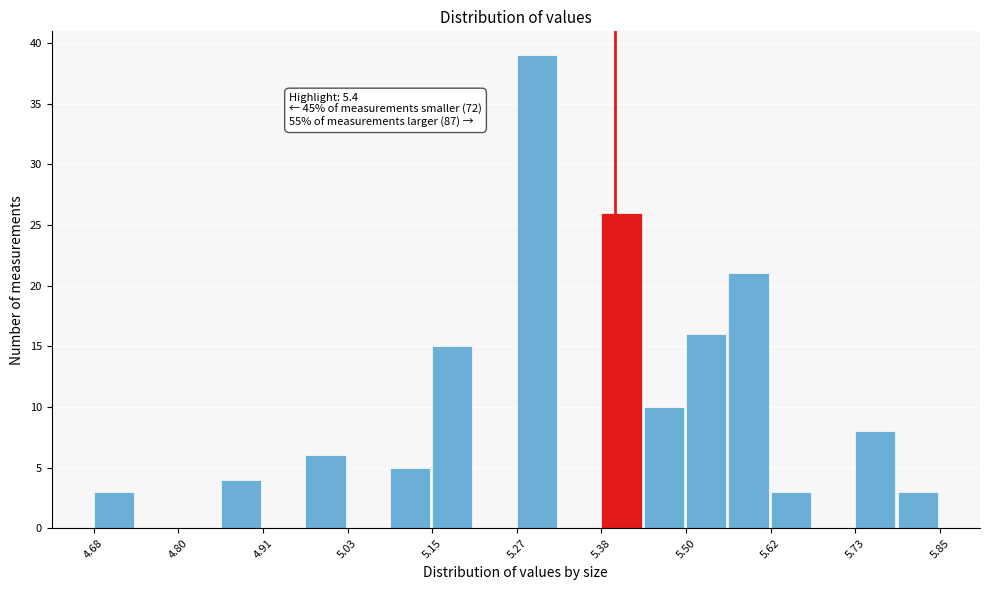

Around what value on the x-axis is the tallest bar? Give the approximate position of its centre, as read against the axis.

5.30